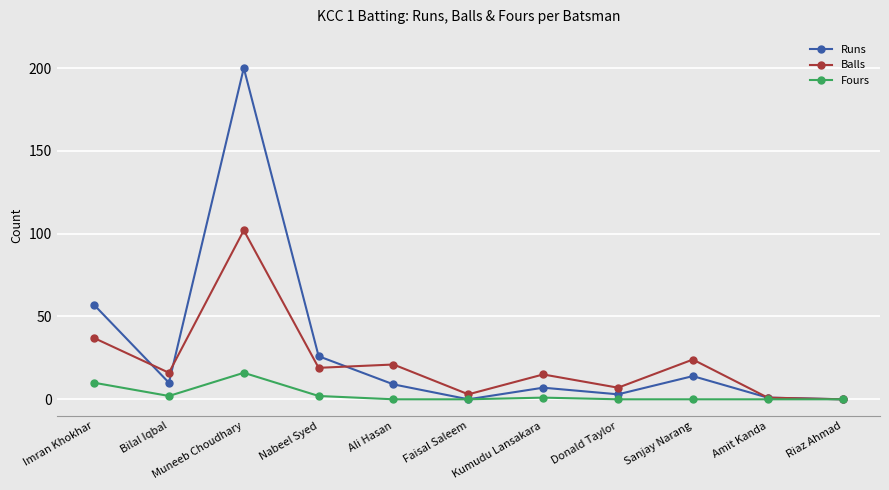

Which label corresponds to the largest value in the chart?

Muneeb Choudhary